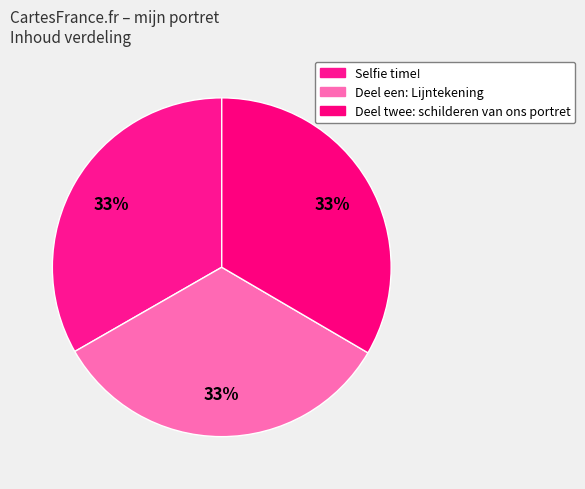

To the nearest percent, what is the average slice percentage?

33%